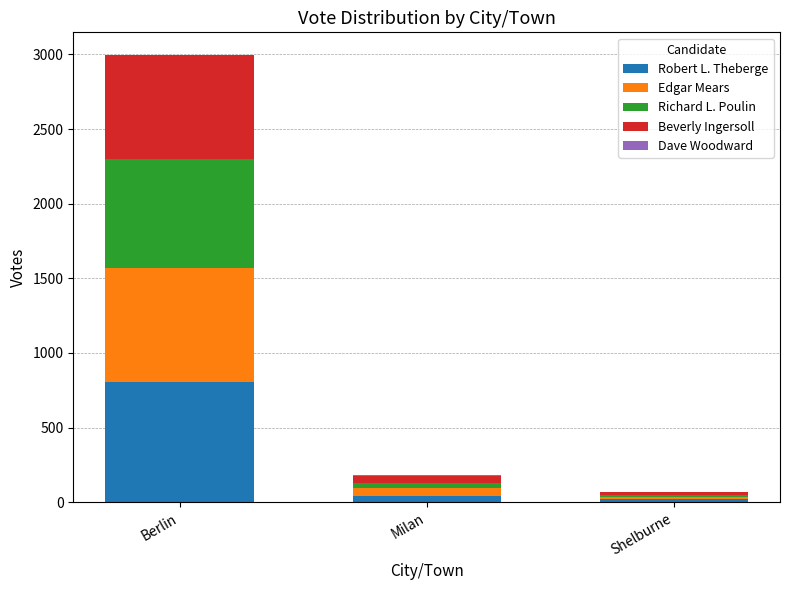

What is the highest value of the Robert L. Theberge series?

804